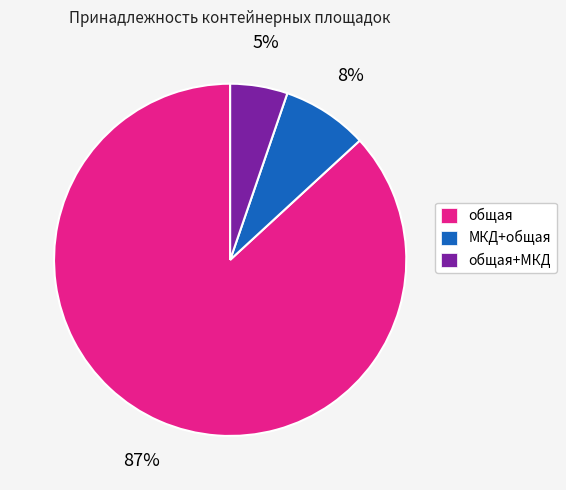

To the nearest percent, what is the difference between the largest and smallest slice percentages?

82%